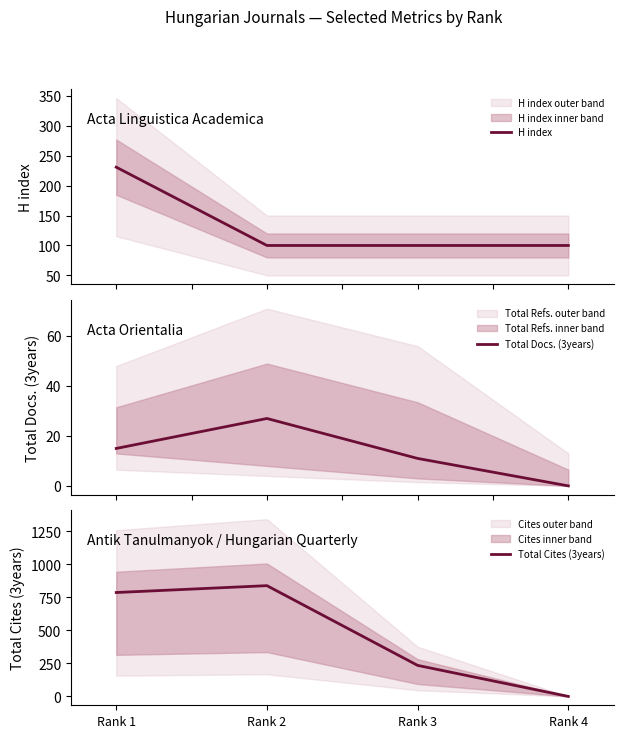

Where does the Total Docs. (3years) series first go above 15?

Rank 2